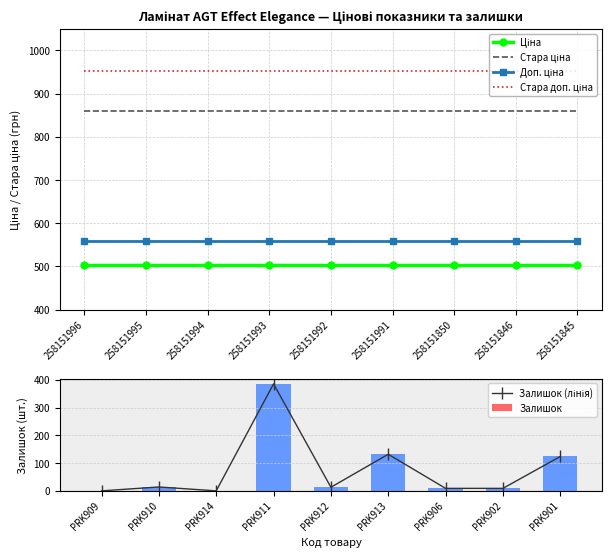

What is the sum of all Стара ціна values?

7740.9